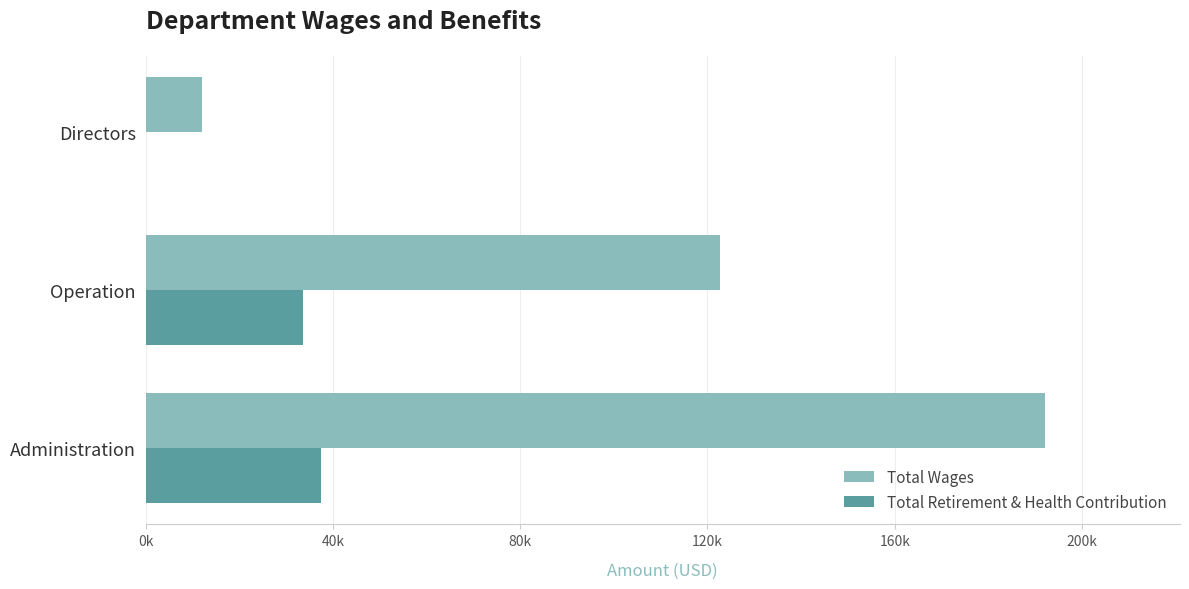

What are all the series names shown in the legend?

Total Wages, Total Retirement & Health Contribution